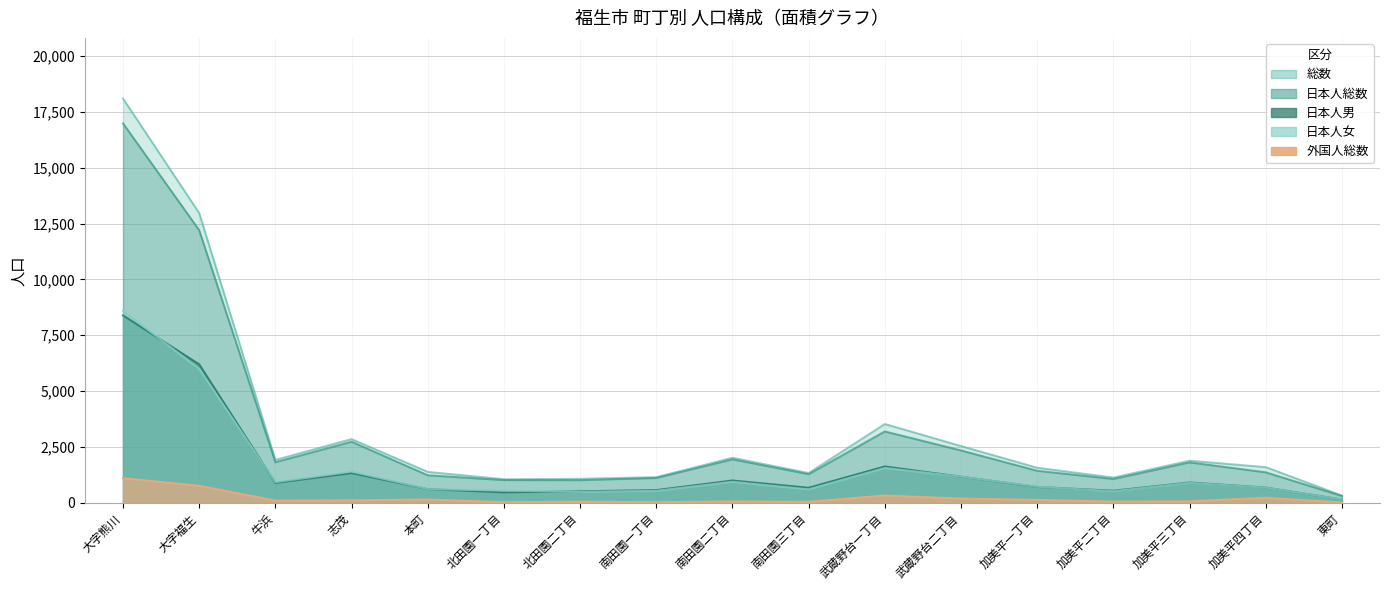

True or false: 総数 and 日本人男 cross at least once.

False